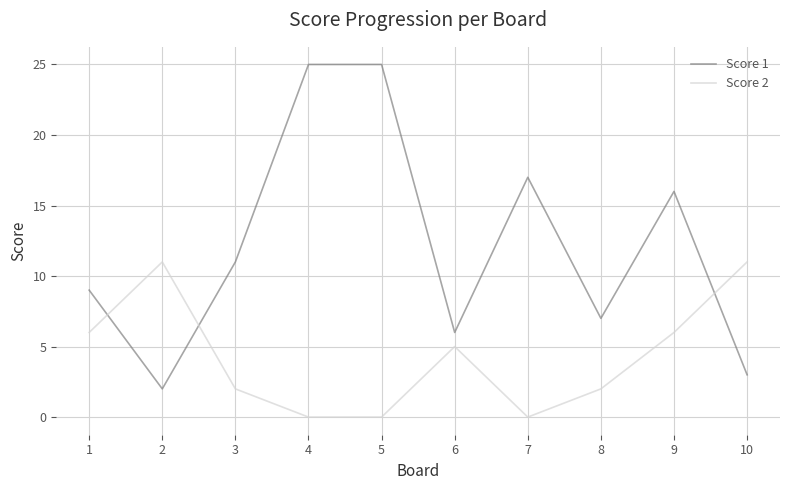

True or false: Score 1 has a value of 25 at 4.

True